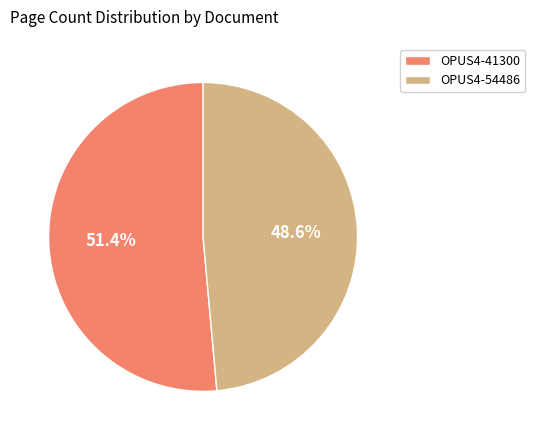

To the nearest percent, what is the difference between the largest and smallest slice percentages?

3%